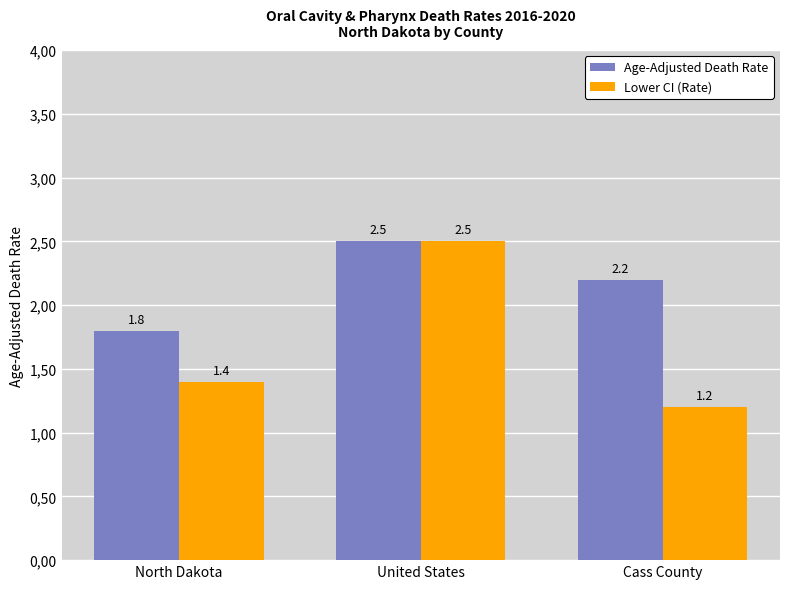

What is the difference between the second highest and minimum values in the Age-Adjusted Death Rate series?

0.4